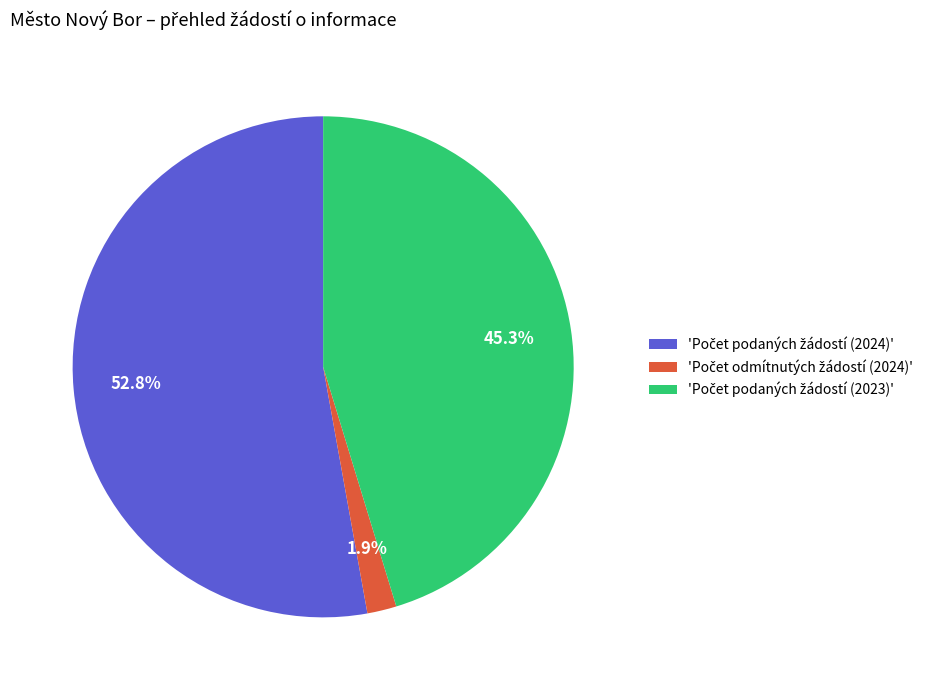

Does any single category account for the majority?

Yes